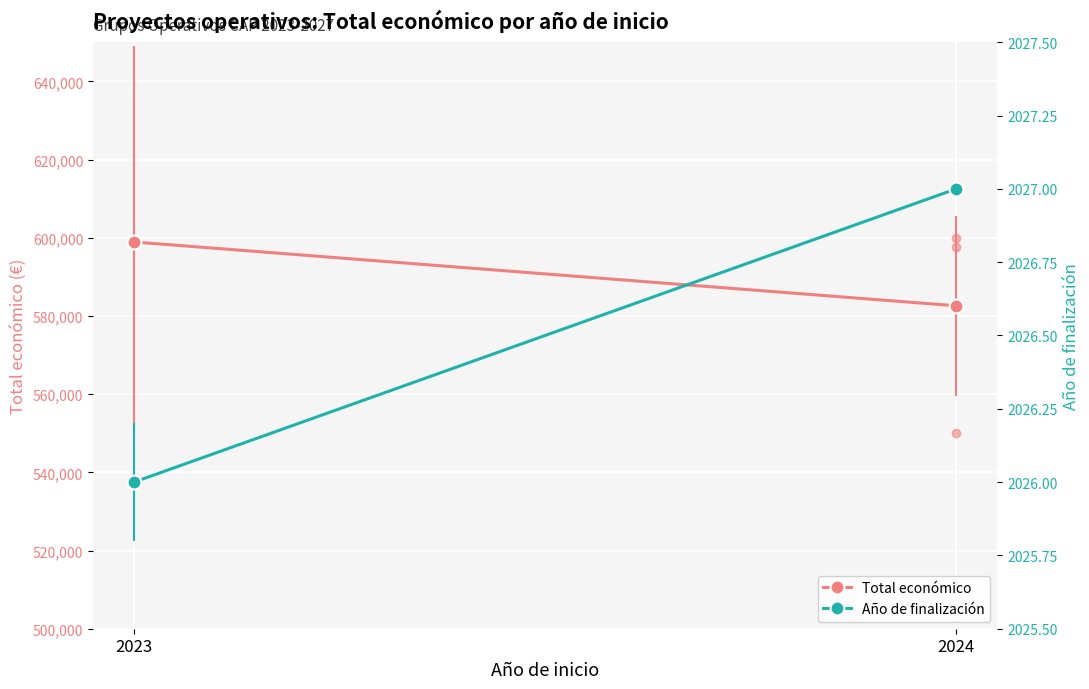

Reading left to right, what are all the values shown in this chart?

Total económico: 2023=598909.0	2024=582587.3
Año de finalización: 2023=2026.0	2024=2027.0